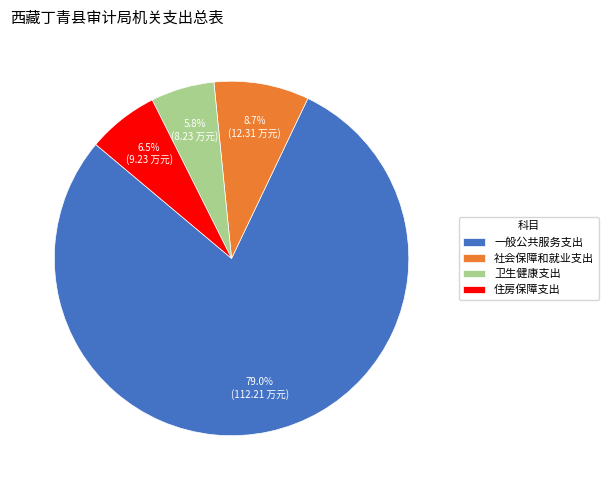

True or false: 社会保障和就业支出 accounts for 16% of the total.

False